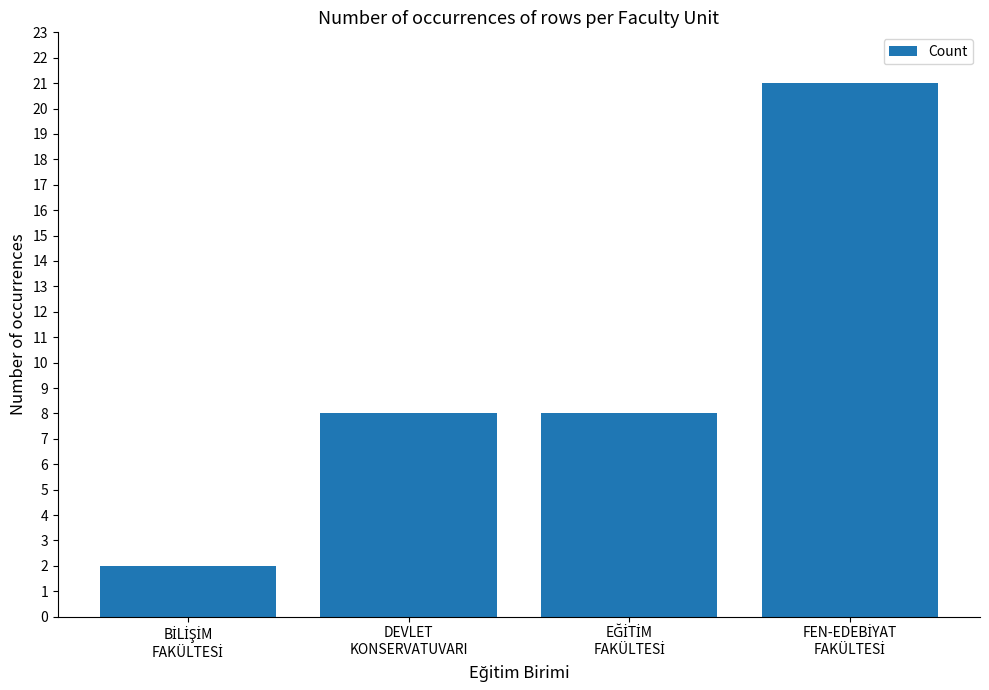

What position from the right is DEVLET
KONSERVATUVARI?

3